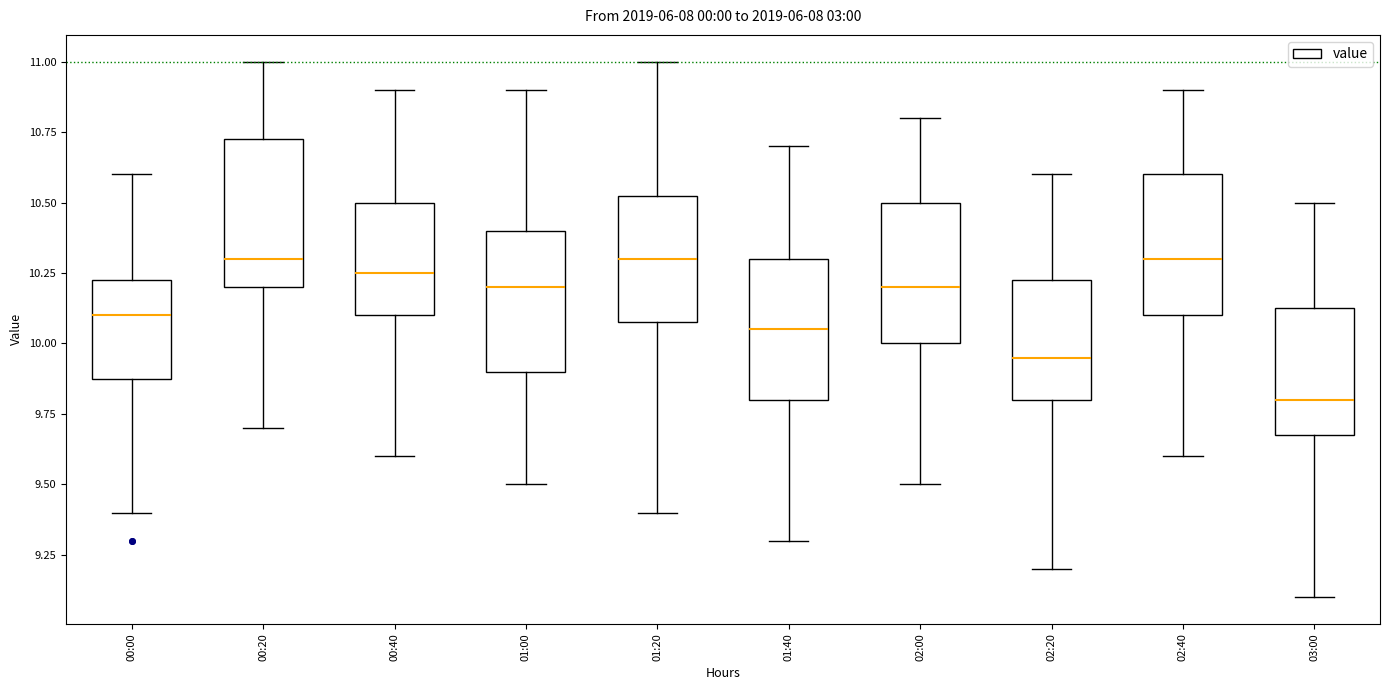

Reading left to right, read every box against the y-axis: the position of its median line, the range the box covers, and the ends of its whiskers. The values are not printed on the chart, so give them approximately, as read against the axis.

00:00: median 10.10, box 9.90 to 10.25, whiskers 9.40 to 10.60
00:20: median 10.30, box 10.20 to 10.75, whiskers 9.70 to 11.00
00:40: median 10.25, box 10.10 to 10.50, whiskers 9.60 to 10.90
01:00: median 10.20, box 9.90 to 10.40, whiskers 9.50 to 10.90
01:20: median 10.30, box 10.10 to 10.55, whiskers 9.40 to 11.00
01:40: median 10.05, box 9.80 to 10.30, whiskers 9.30 to 10.70
02:00: median 10.20, box 10.00 to 10.50, whiskers 9.50 to 10.80
02:20: median 9.95, box 9.80 to 10.25, whiskers 9.20 to 10.60
02:40: median 10.30, box 10.10 to 10.60, whiskers 9.60 to 10.90
03:00: median 9.80, box 9.70 to 10.15, whiskers 9.10 to 10.50